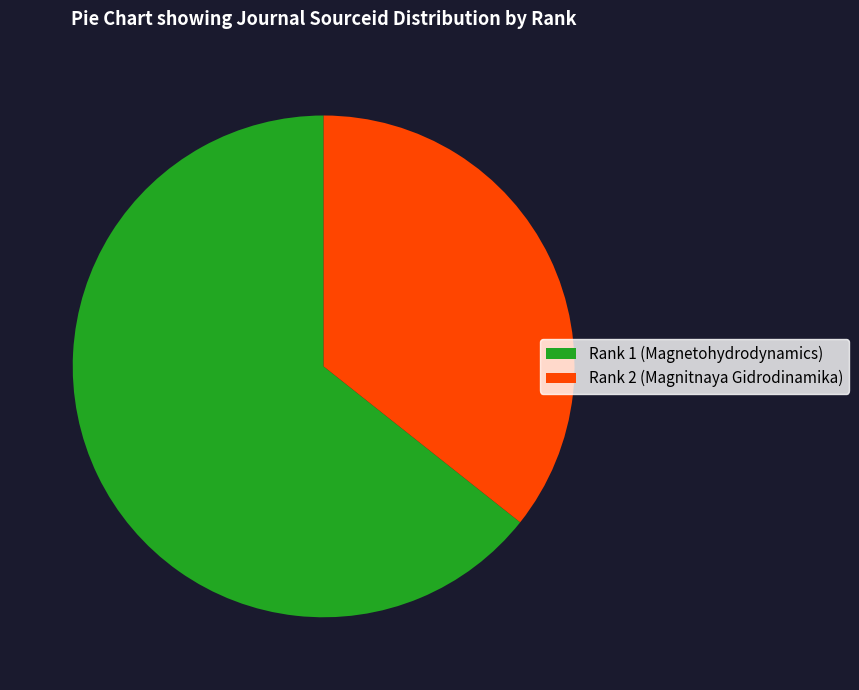

Is it true that Rank 1 (Magnetohydrodynamics) is 54% of the pie?

False